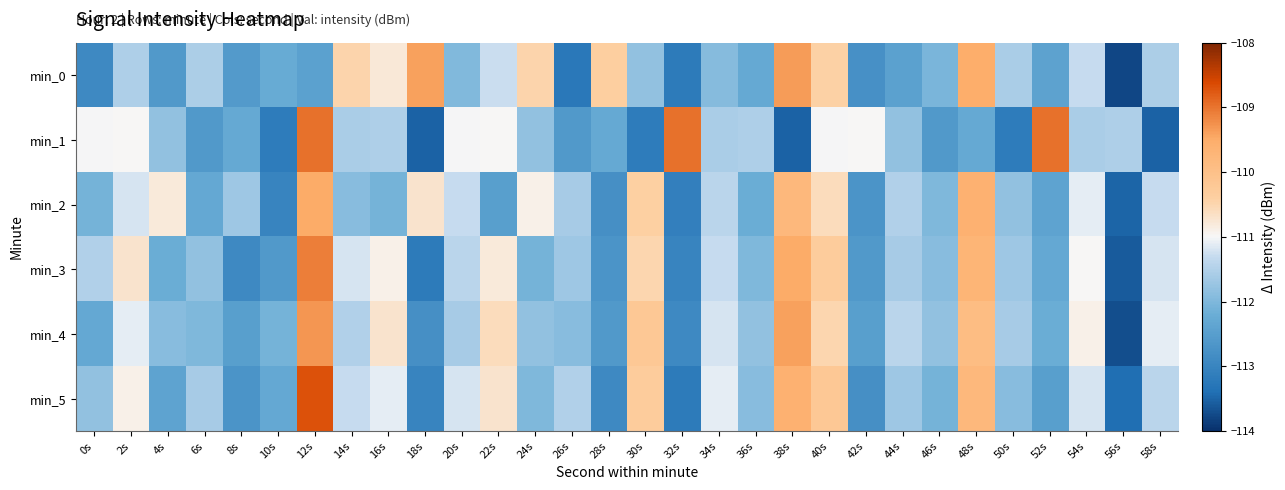

What is the minimum value shown in the chart?

-113.8